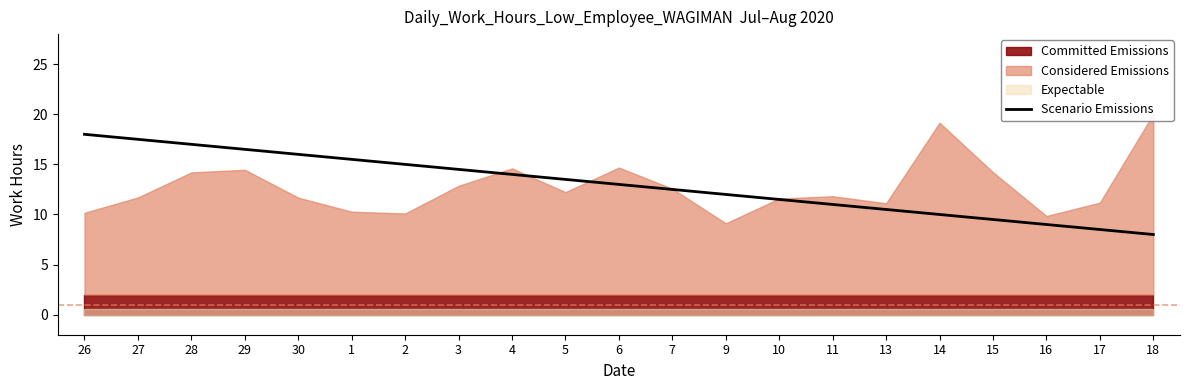

What is the difference between the maximum and second lowest values?

9.5